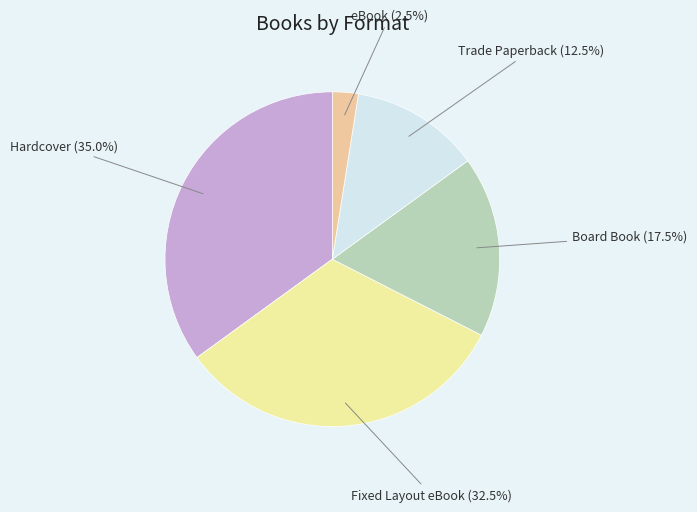

Which category has the biggest portion of the pie?

Hardcover